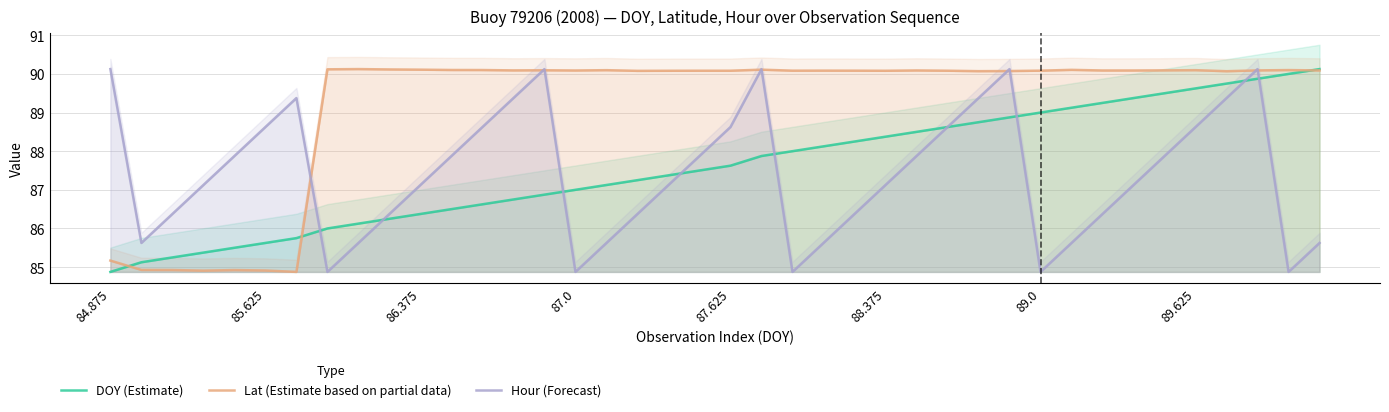

Where is DOY (Estimate) nearest to the value 87?

87.0